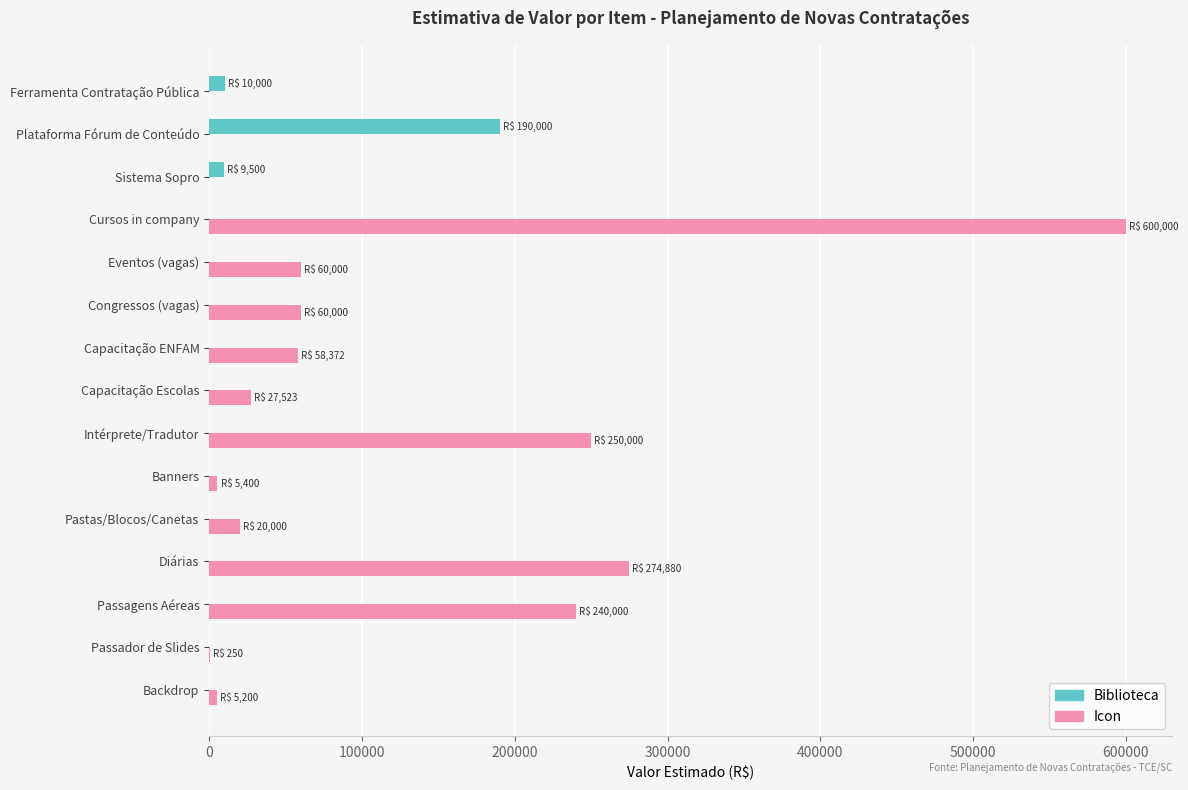

What are all the series names shown in the legend?

Biblioteca, Icon